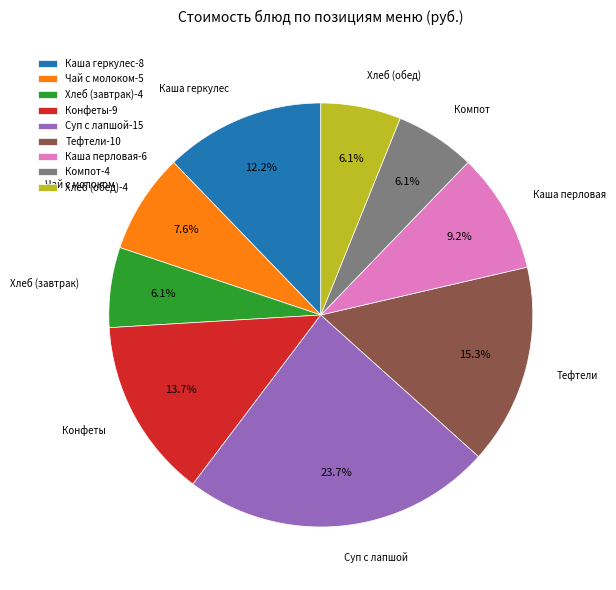

Combined, what portion of the pie is Чай с молоком and Каша перловая?

16.8%